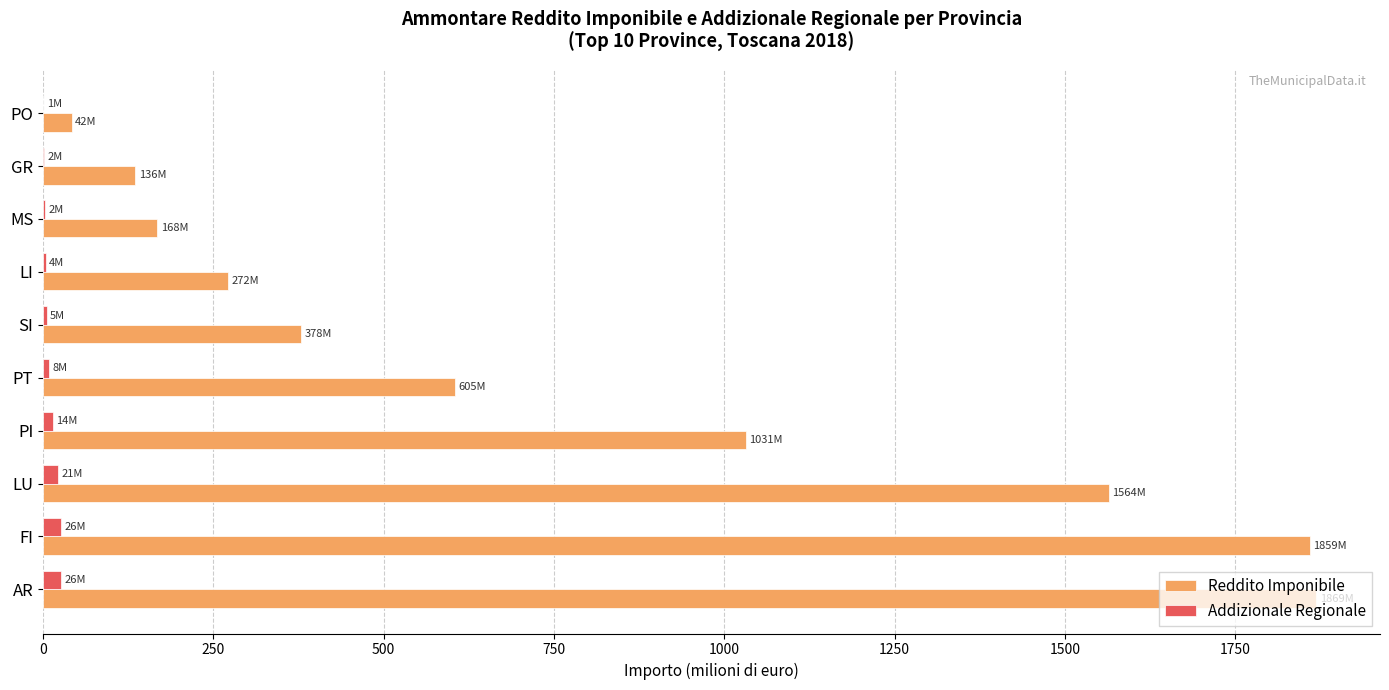

True or false: Reddito Imponibile has a value of 378.4 at SI.

True